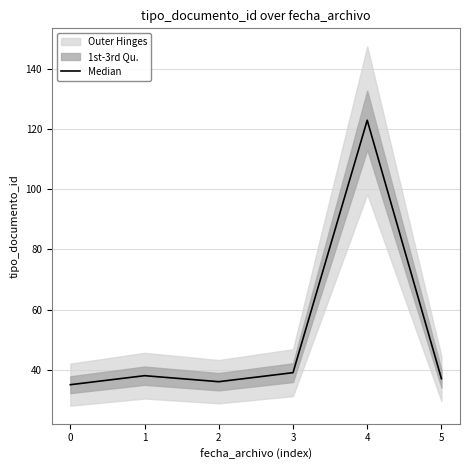

True or false: there are more than 0 points higher than both neighbors.

True